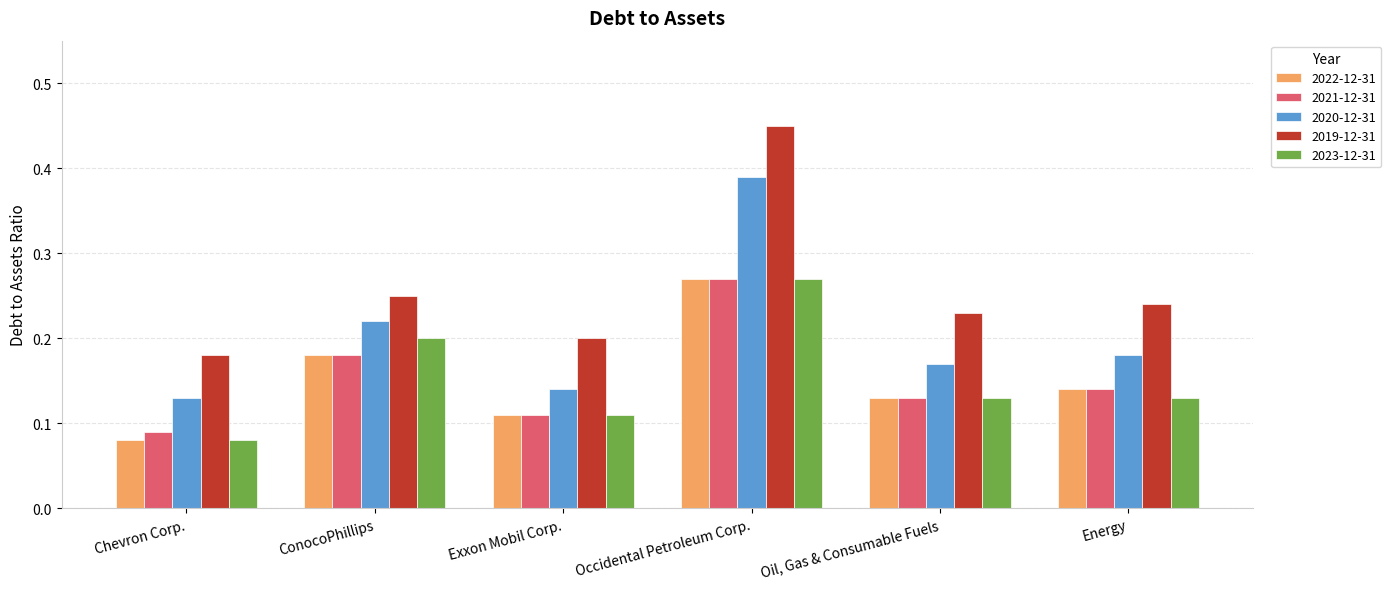

Is the value of 2020-12-31 at Chevron Corp. greater than the value of 2019-12-31 at Exxon Mobil Corp.?

No